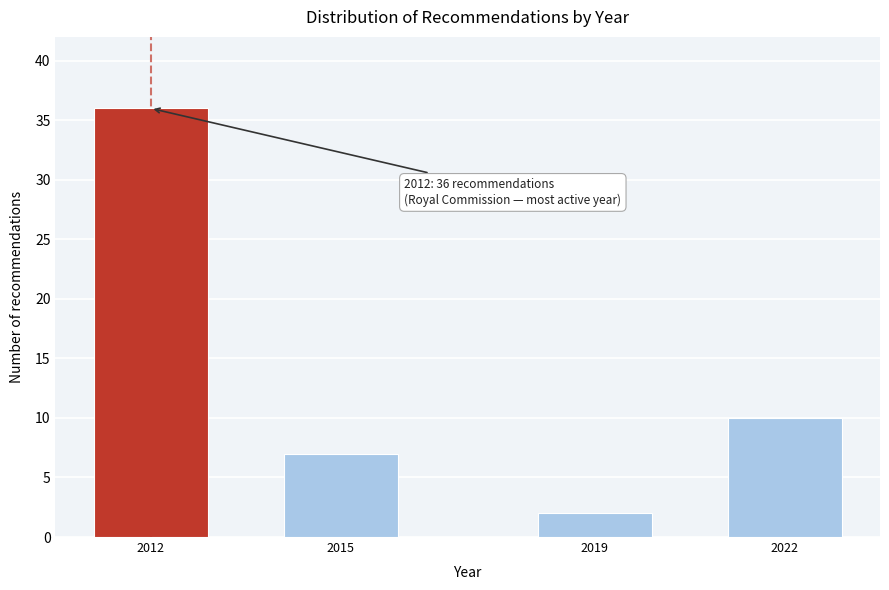

Reading right to left, transcribe all the data shown in this chart.

2022=10	2019=2	2015=7	2012=36